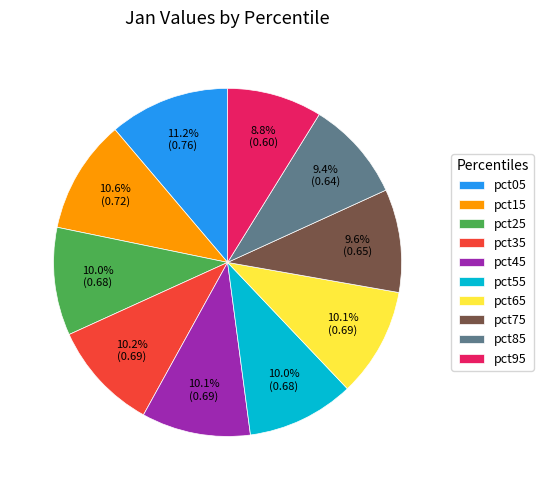

Combined, what portion of the pie is pct25 and pct55?

20.0%